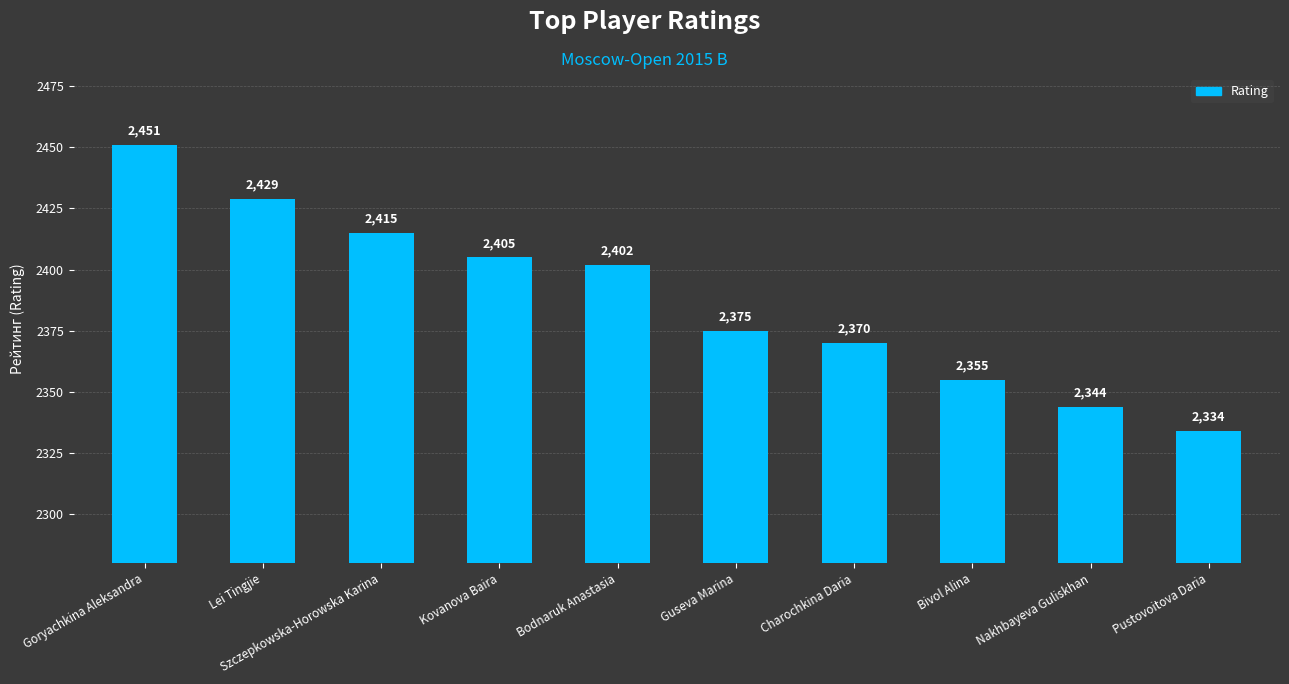

Approximately how many times larger is the value at Goryachkina Aleksandra compared to Pustovoitova Daria?

1.1